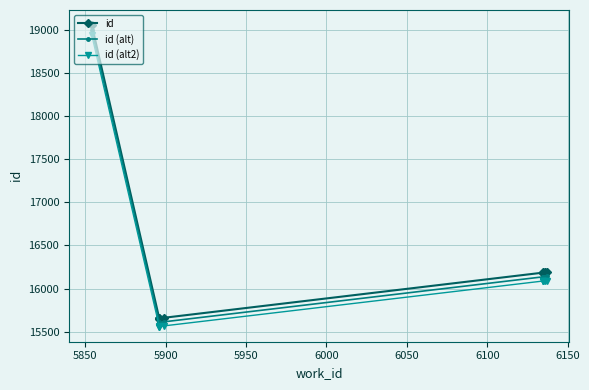

Reading left to right, transcribe all the data shown in this chart.

id: 19052.0	15654.0	15655.0	15656.0	15663.0	16186.0	16187.0	16188.0	16189.0	16190.0
id (alt): 18994.8	15607.0	15608.0	15609.0	15616.0	16137.4	16138.4	16139.4	16140.4	16141.4
id (alt2): 18937.7	15560.1	15561.1	15562.1	15569.0	16088.9	16089.9	16090.9	16091.9	16092.9